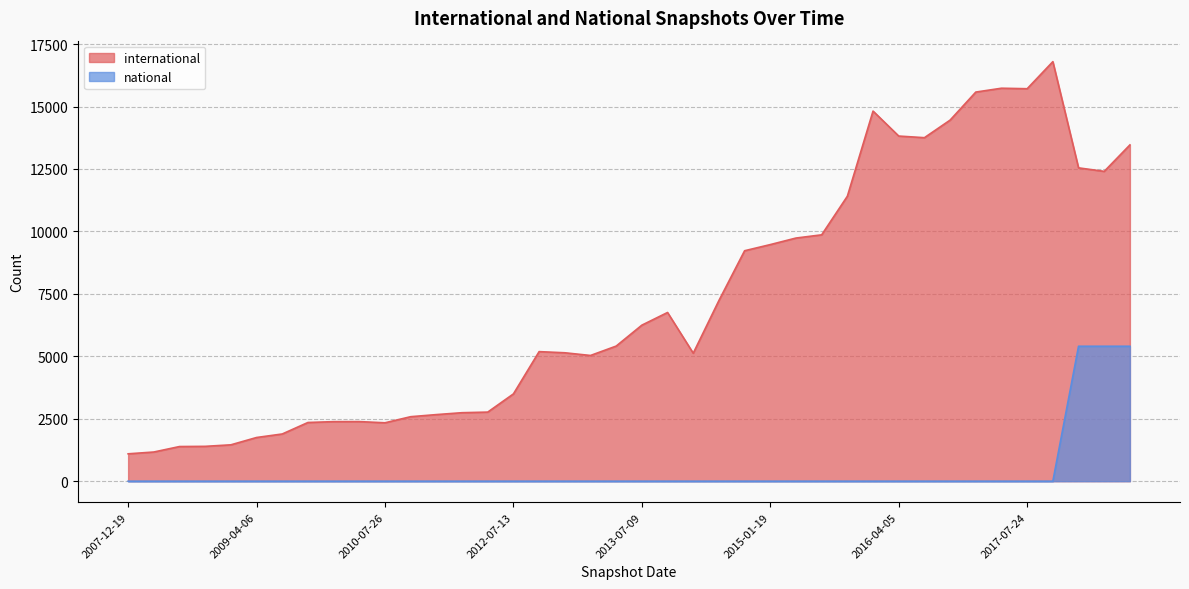

True or false: national and international intersect in this chart.

False